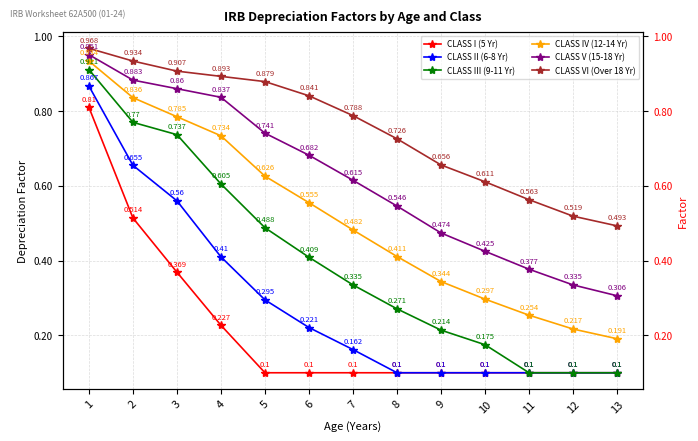

What is the total value across all series at 13?

1.3